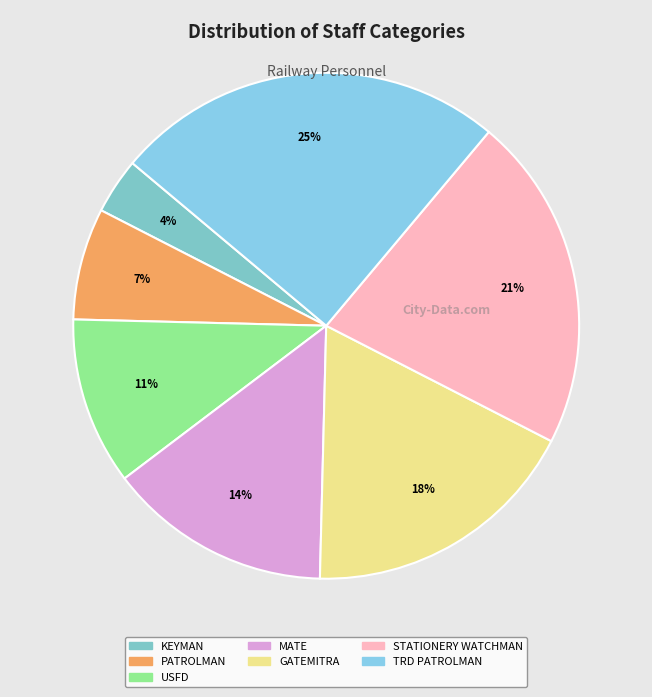

Is there a majority slice in this chart?

No